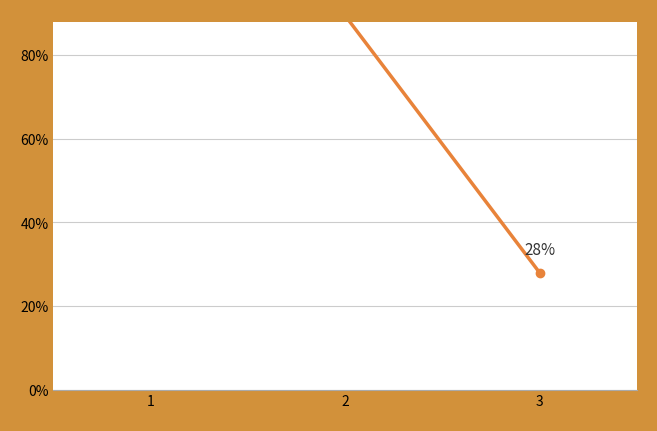

Reading left to right, list all the values displayed in this chart.

100.0	89.5	28.0